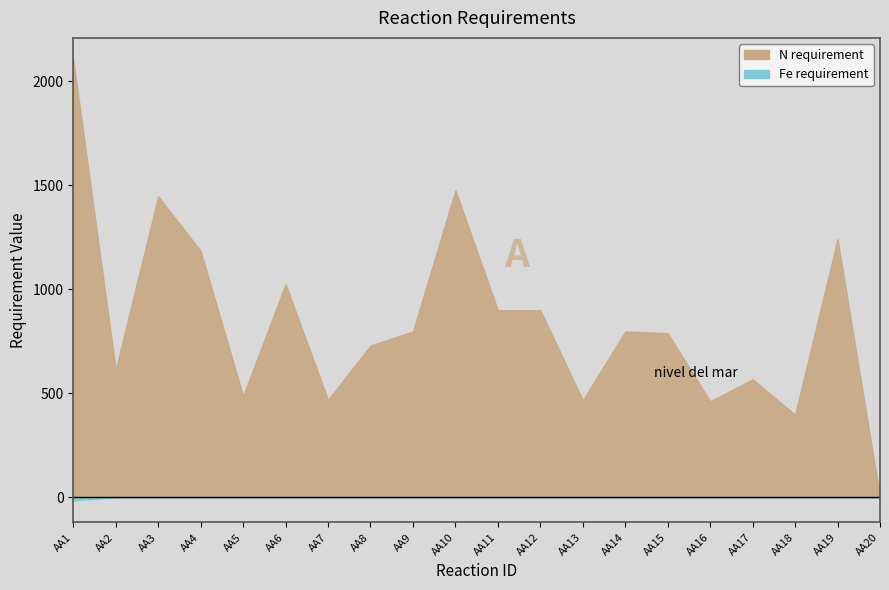

True or false: Fe requirement has a value of 0 at AA14.

True